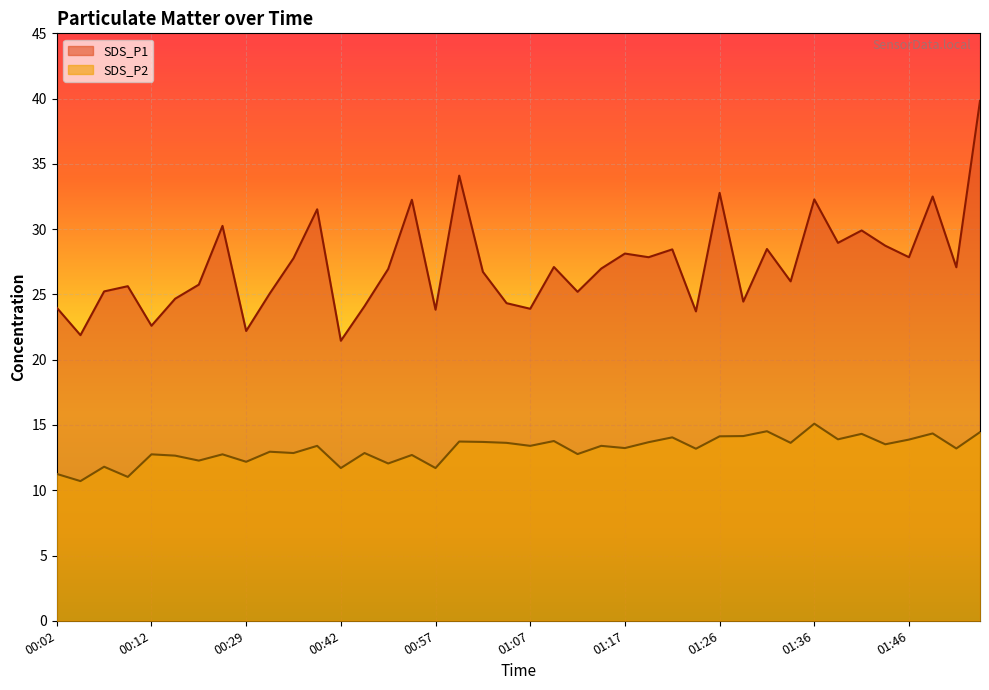

What position from the left is 01:55?

40